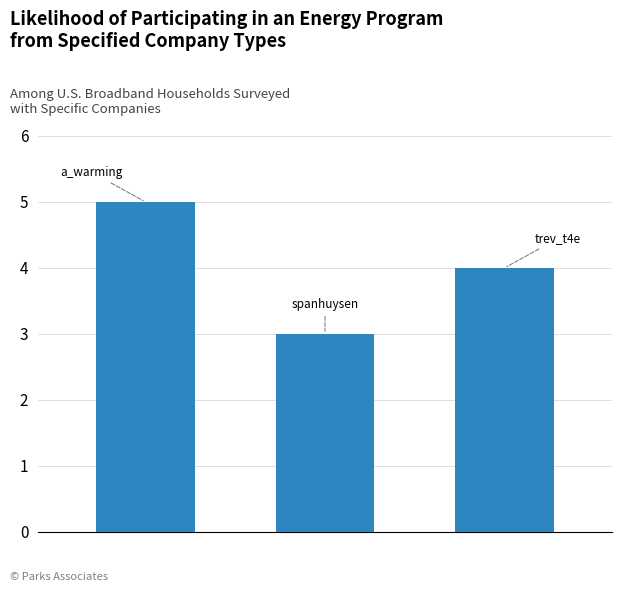

Reading left to right, transcribe all the data shown in this chart.

5	3	4